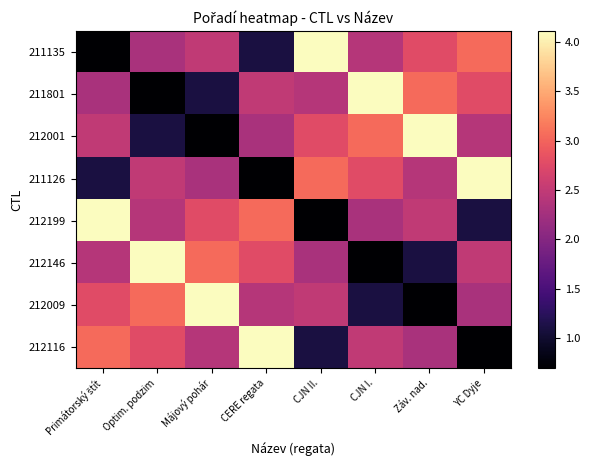

Which series has the widest spread of values?

211135